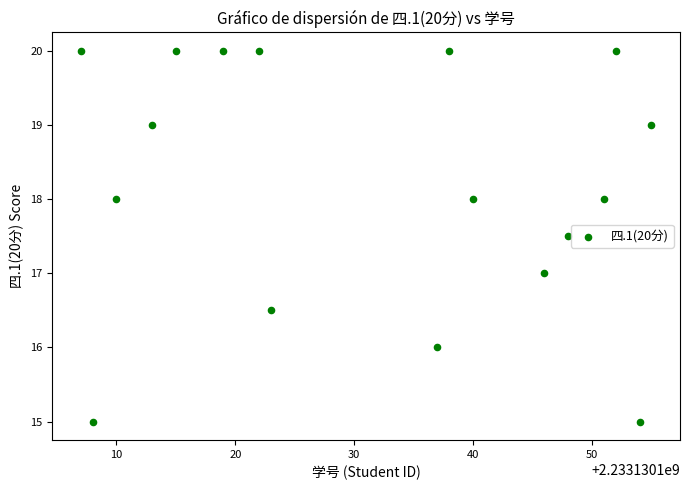

What is the range of X values (max minus min)?

48.0